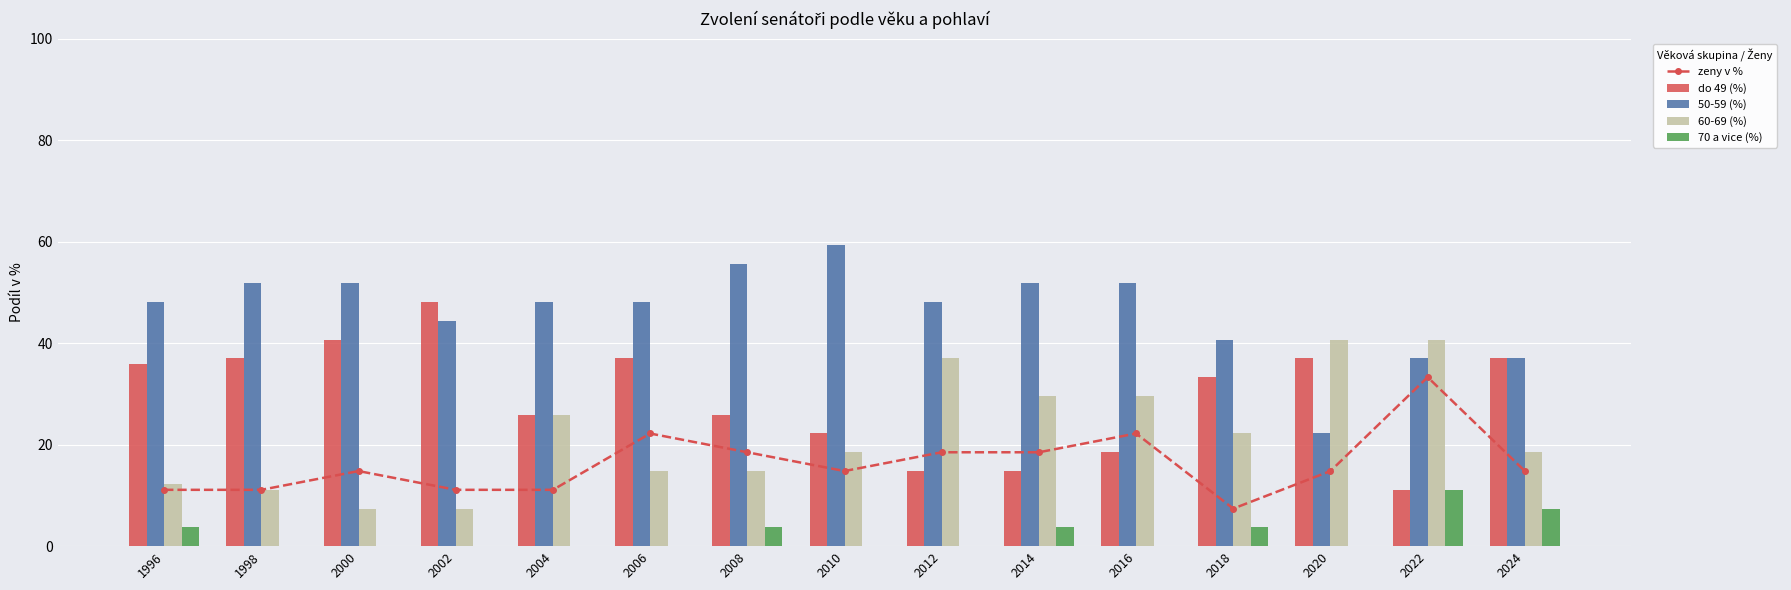

What is the value of the 60-69 (%) bar at the 15th from the left?

18.5